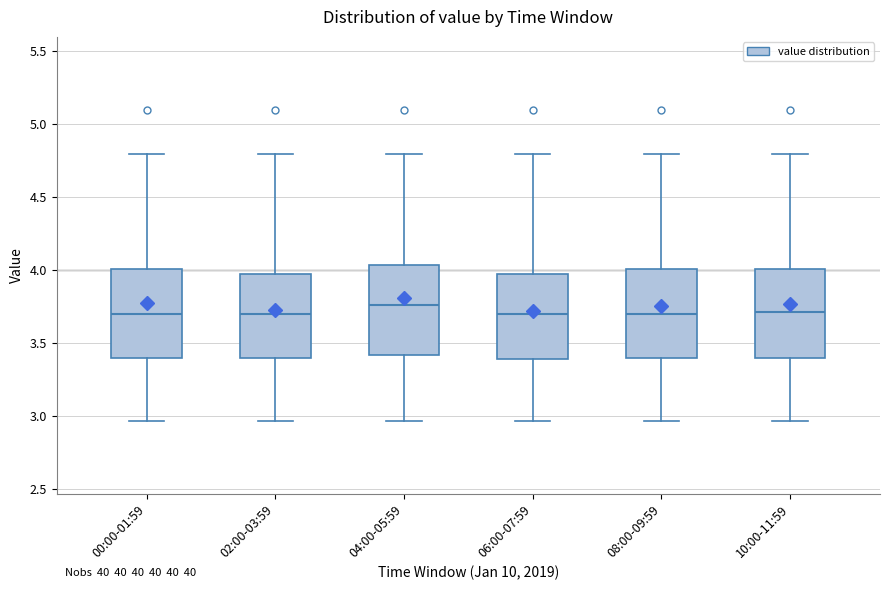

Reading left to right, transcribe this box plot: for each box, give where its median line is, the range the box spans, and where its two whiskers end, as read against the y-axis. The values are not printed on the chart, so give them approximately, as read against the axis.

00:00-01:59: median 3.70, box 3.40 to 4.00, whiskers 2.95 to 4.80
02:00-03:59: median 3.70, box 3.40 to 4.00, whiskers 2.95 to 4.80
04:00-05:59: median 3.75, box 3.40 to 4.05, whiskers 2.95 to 4.80
06:00-07:59: median 3.70, box 3.40 to 4.00, whiskers 2.95 to 4.80
08:00-09:59: median 3.70, box 3.40 to 4.00, whiskers 2.95 to 4.80
10:00-11:59: median 3.70, box 3.40 to 4.00, whiskers 2.95 to 4.80